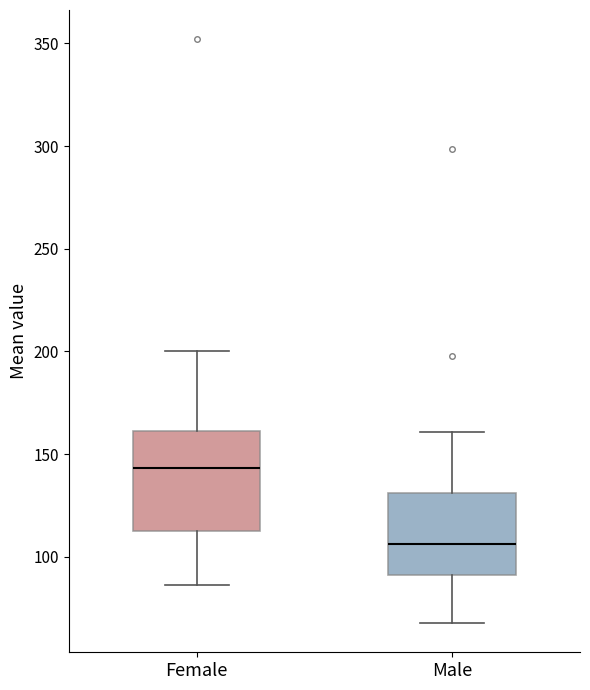

Where is the lower edge of the box for Male on the y-axis? The values are not printed on the chart, so give them approximately, as read against the axis.

90